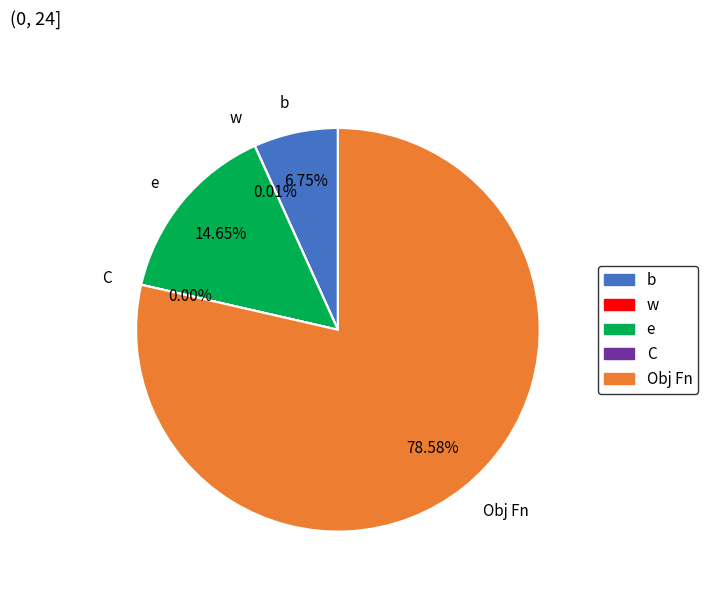

Which category has the biggest portion of the pie?

Obj Fn